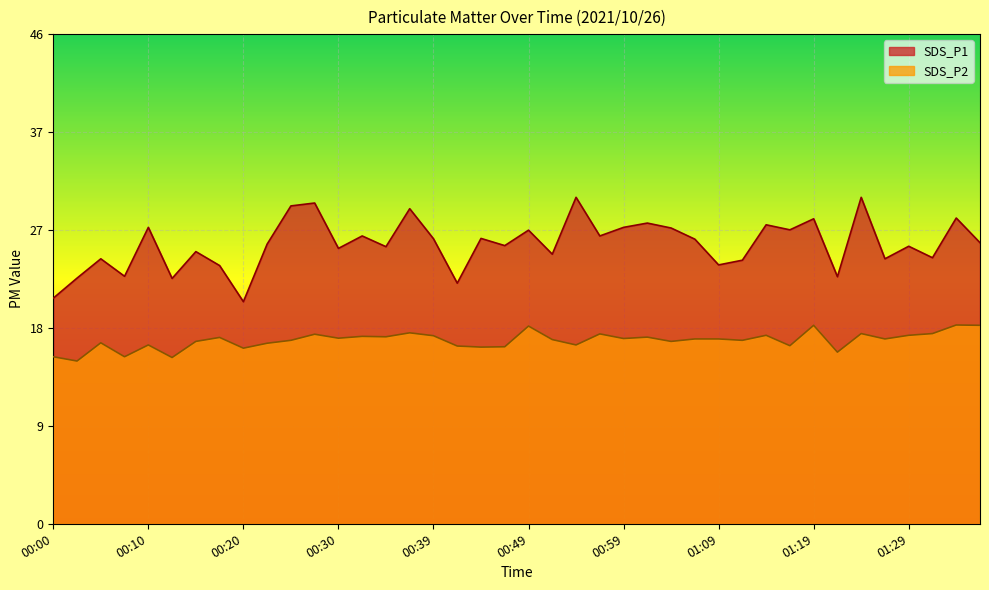

What are all the series names shown in the legend?

SDS_P1, SDS_P2